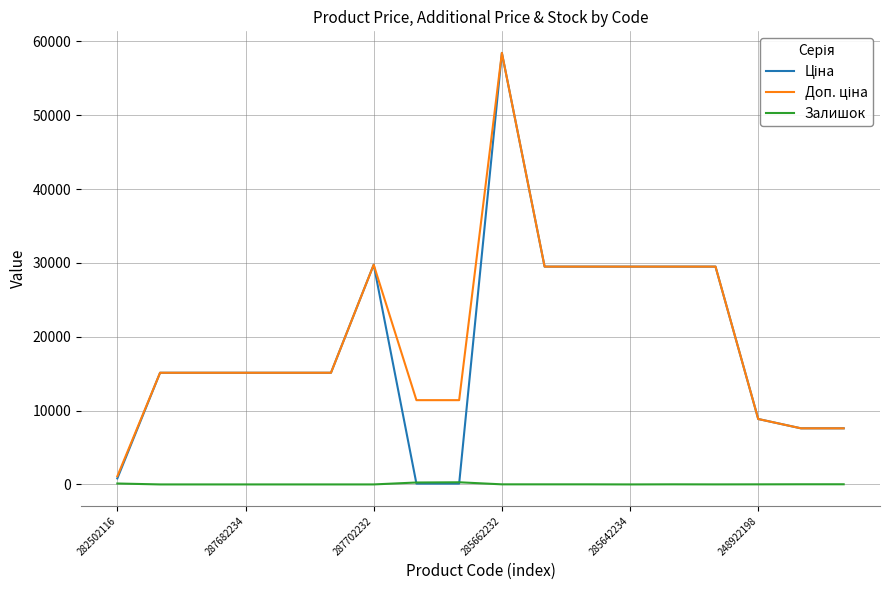

Is this an area chart (filled region under the line)?

No